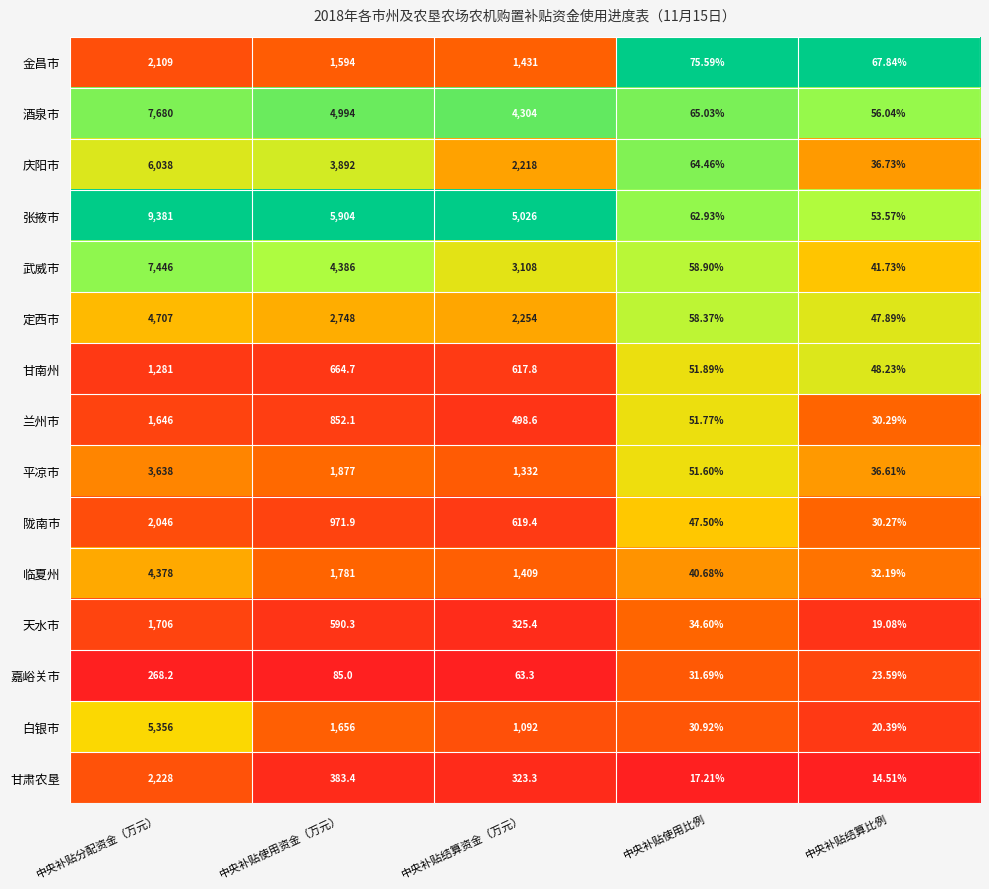

Rank the series by their maximum value, from highest to lowest.

张掖市, 酒泉市, 武威市, 庆阳市, 白银市, 定西市, 临夏州, 平凉市, 甘肃农垦, 金昌市, 陇南市, 天水市, 兰州市, 甘南州, 嘉峪关市